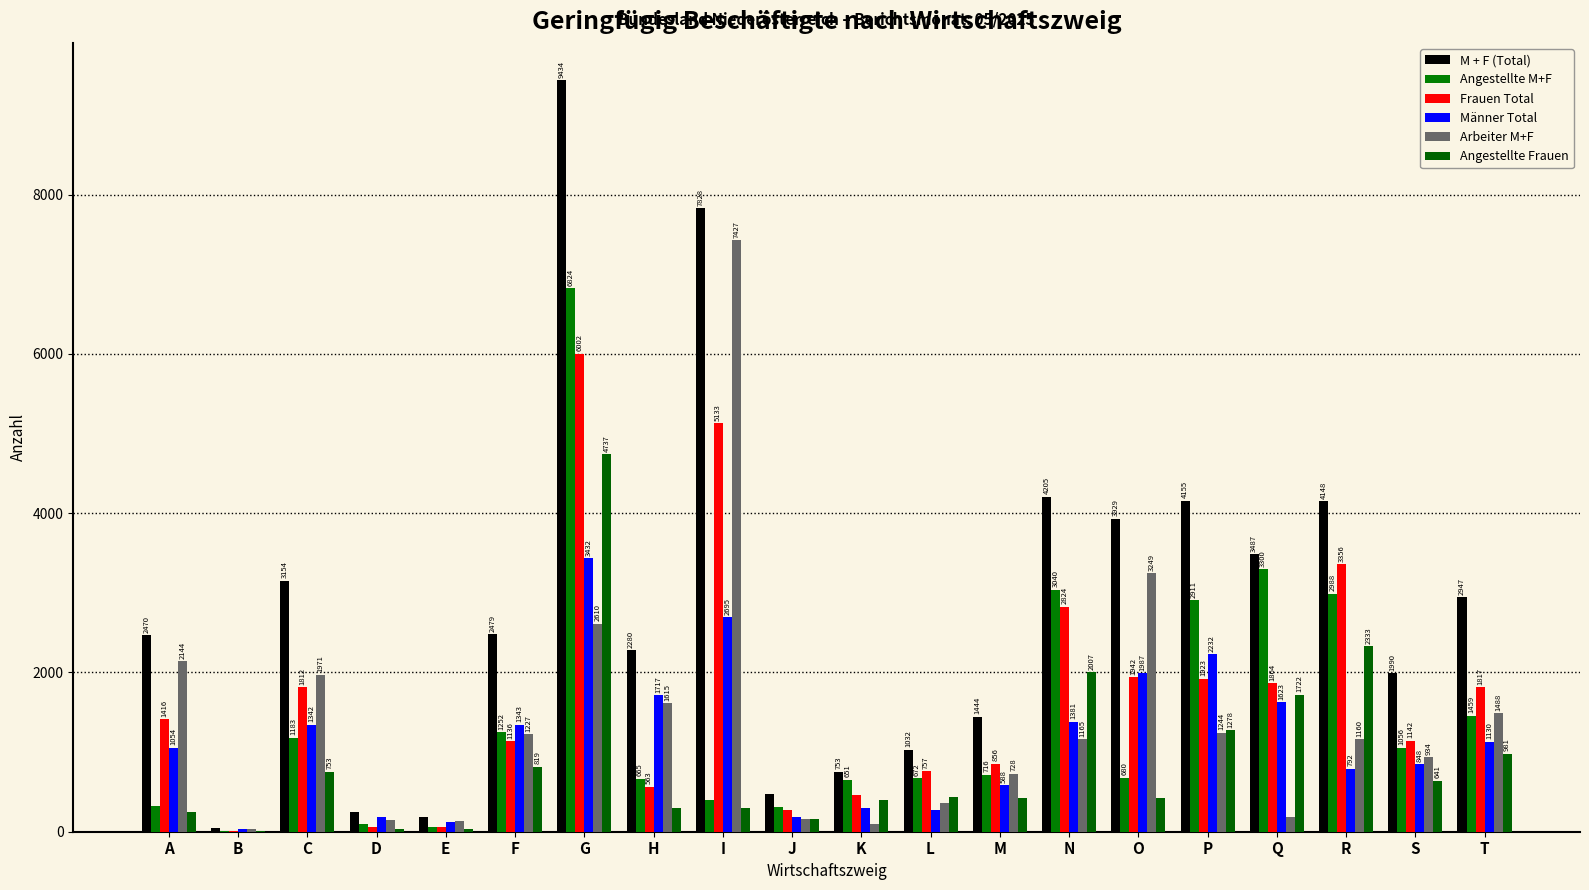

Which category has the highest value across all series?

G